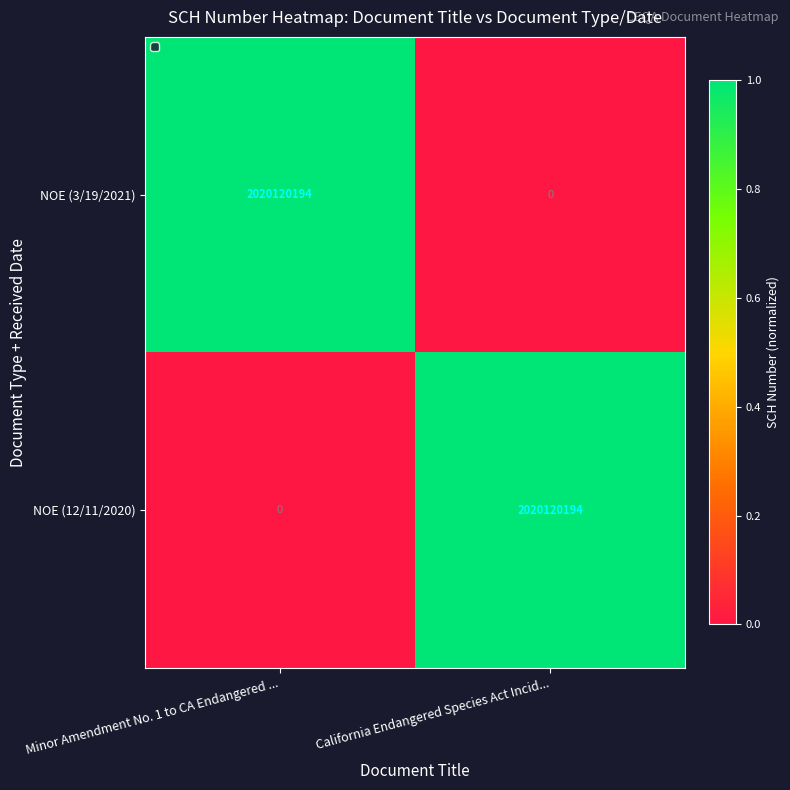

What is the difference between the highest and lowest values at Minor Amendment No. 1 to CA Endangered ...?

2020120194